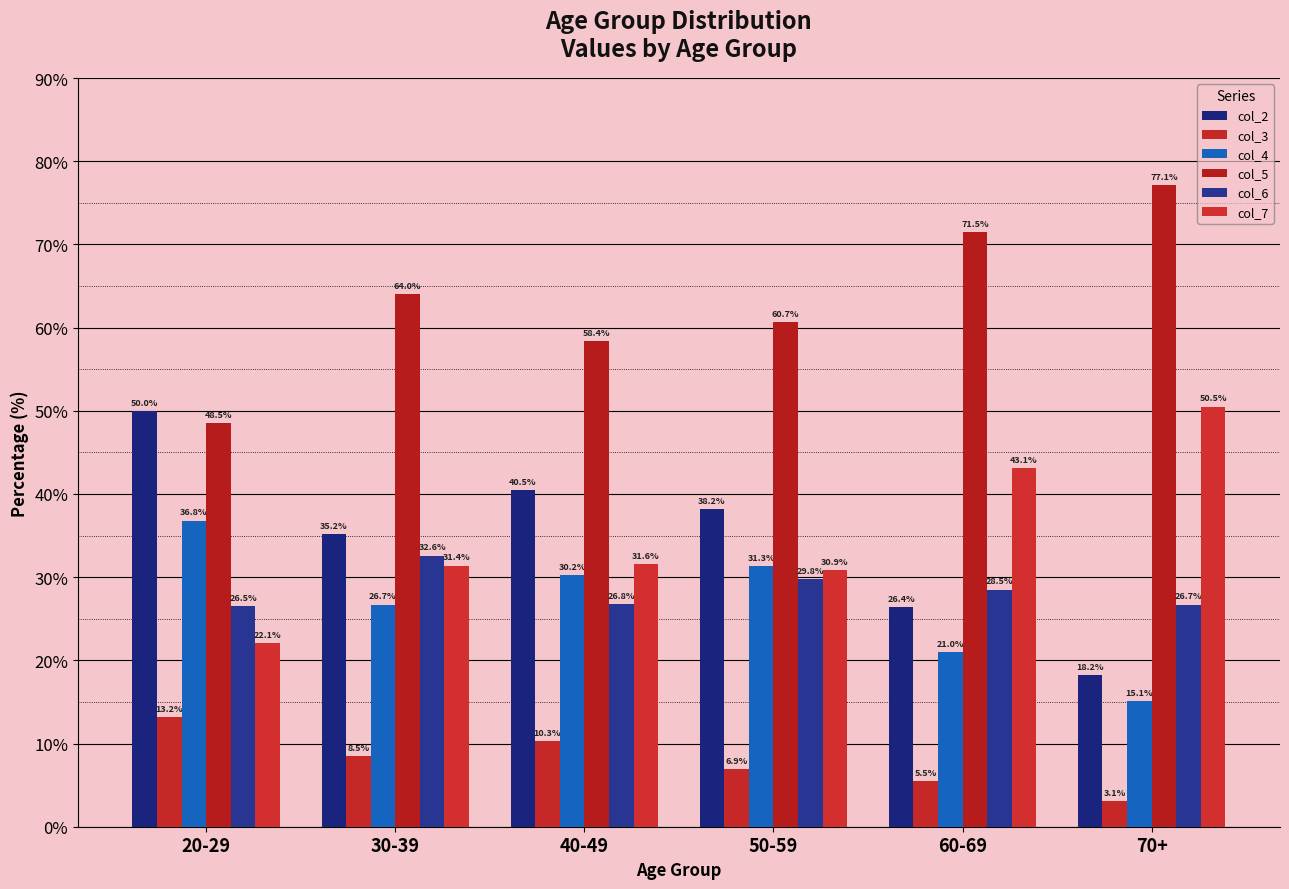

How many data points in col_4 are above 30?

3